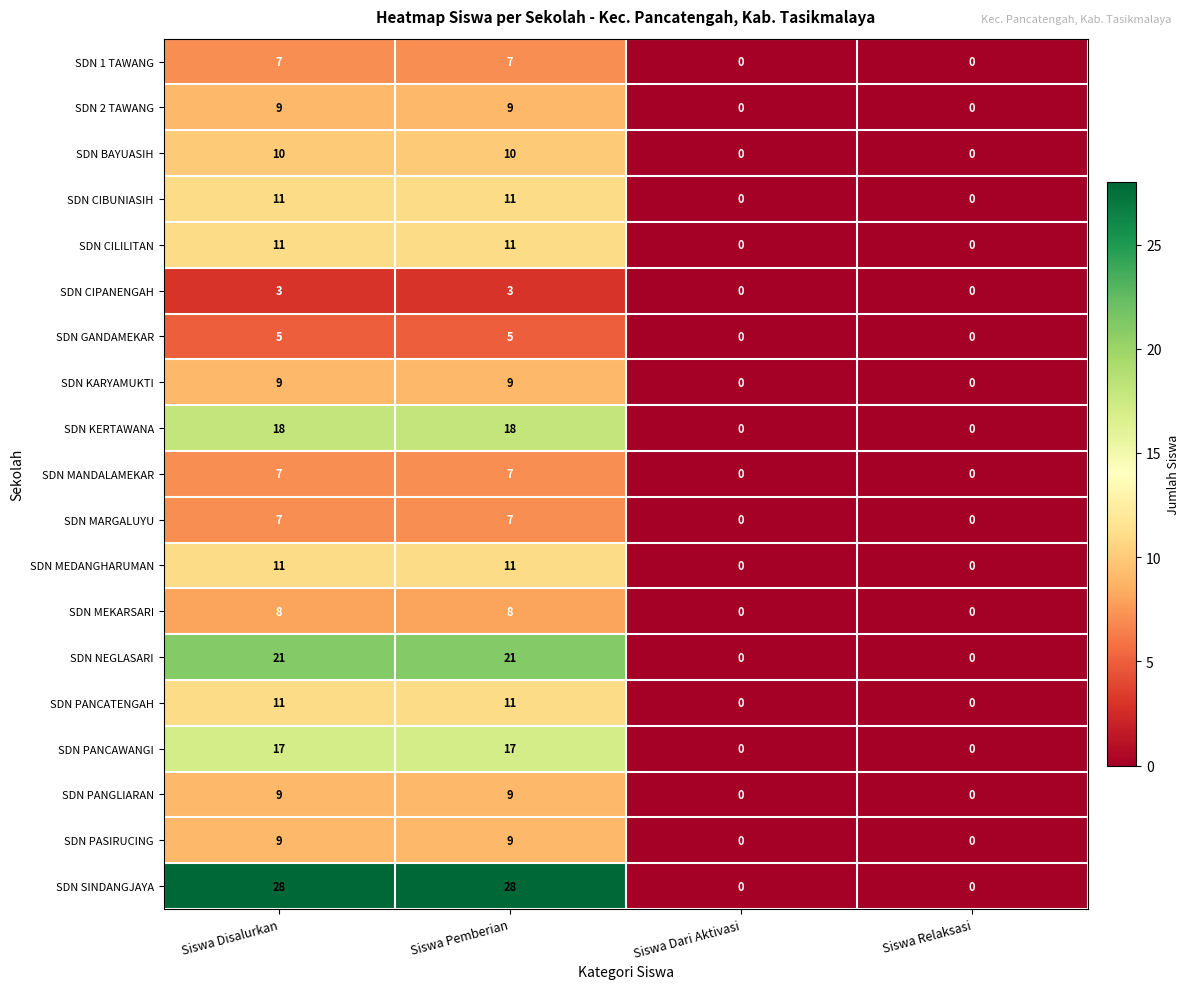

Is it true that SDN PANCATENGAH equals 0 at Siswa Relaksasi?

True